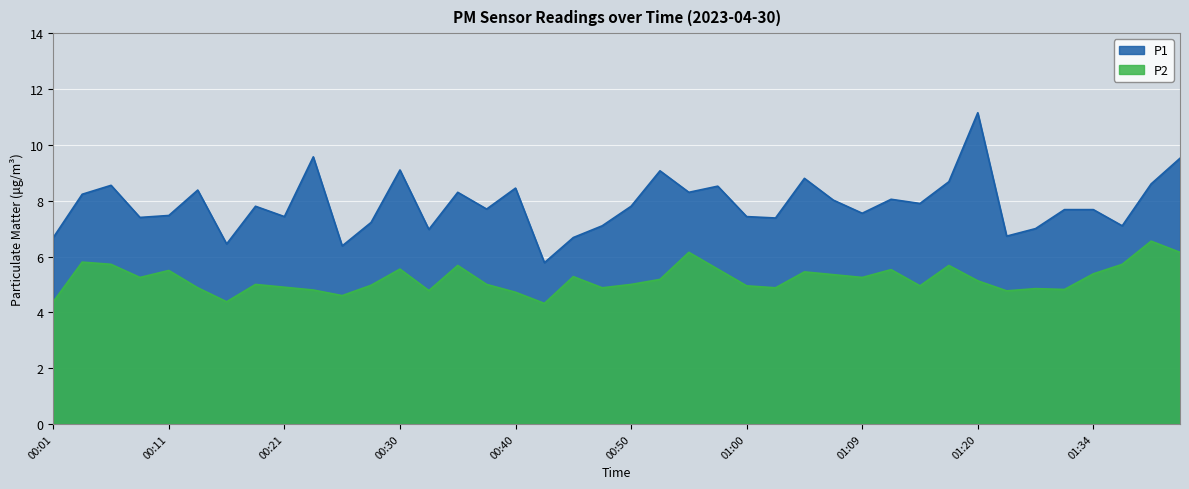

Is the value of P2 at 00:11 greater than the value of P1 at 01:15?

No